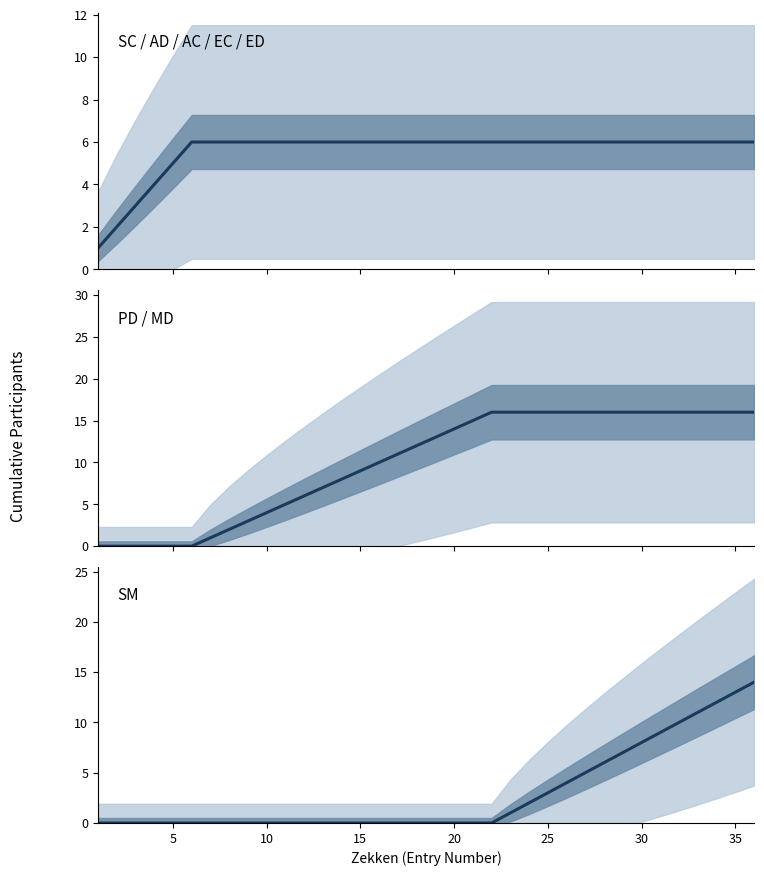

What are all the series names shown in the legend?

SC / AD / AC / EC / ED, PD / MD, SM